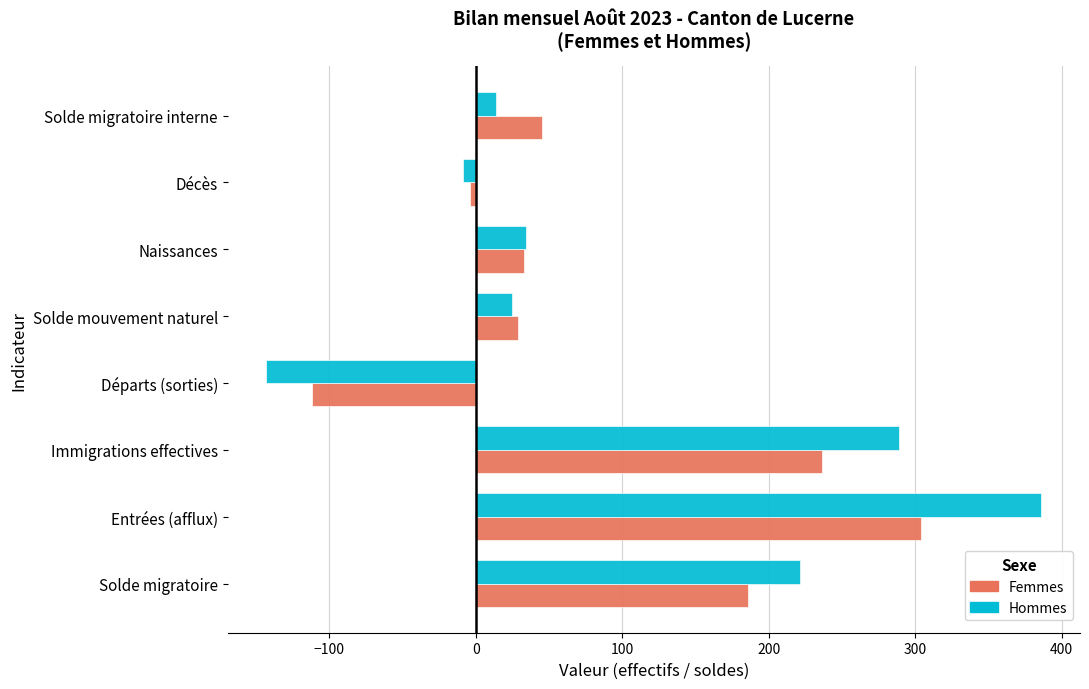

At which category is the sum across all series the highest?

Entrées (afflux)